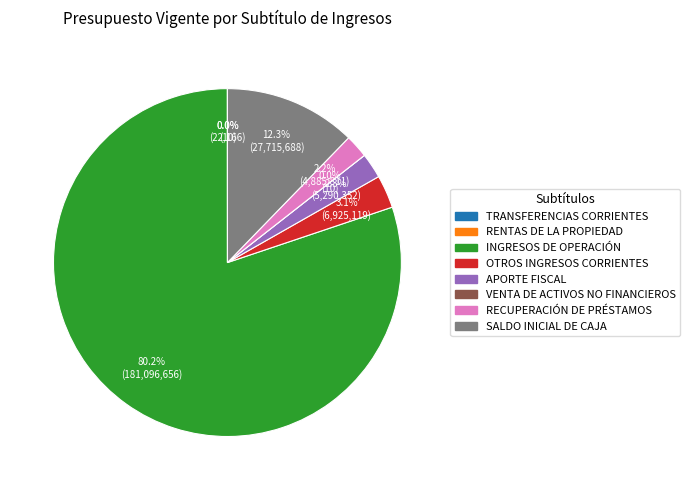

To the nearest percent, what portion does OTROS INGRESOS CORRIENTES represent?

3%